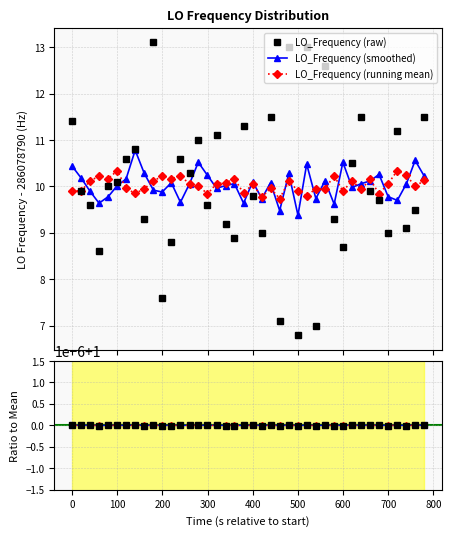

What is the value of the Smooth / Mean point at the 14th from the left?

1.0